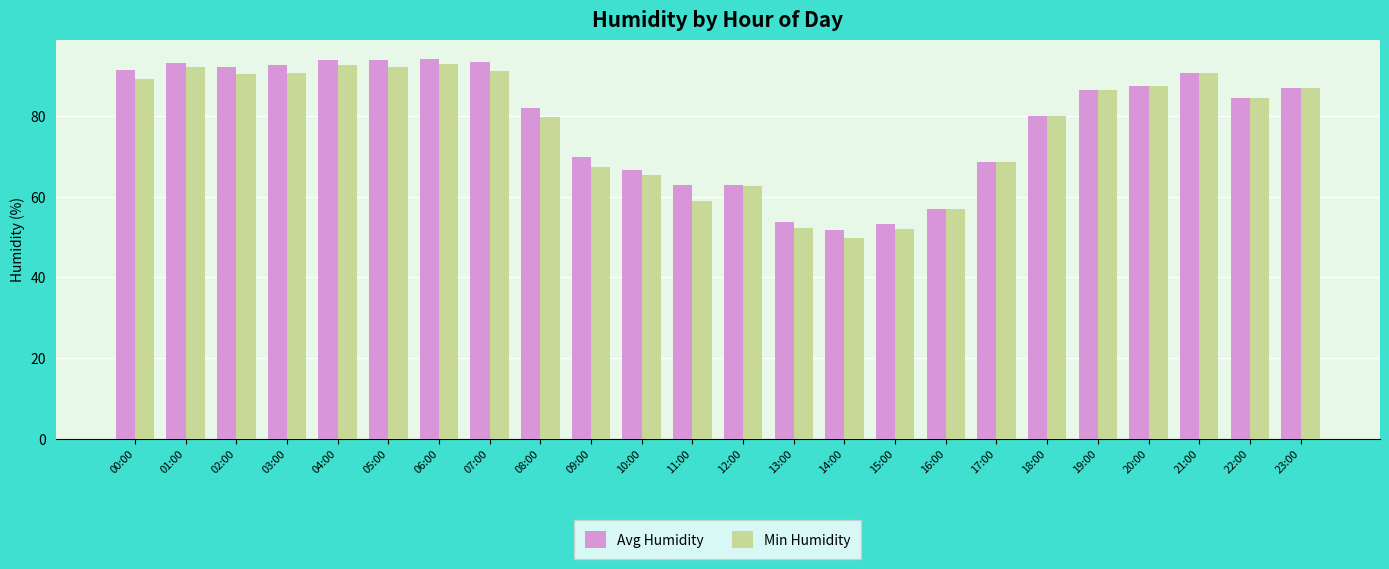

At which label is Min Humidity closest to 71?

17:00